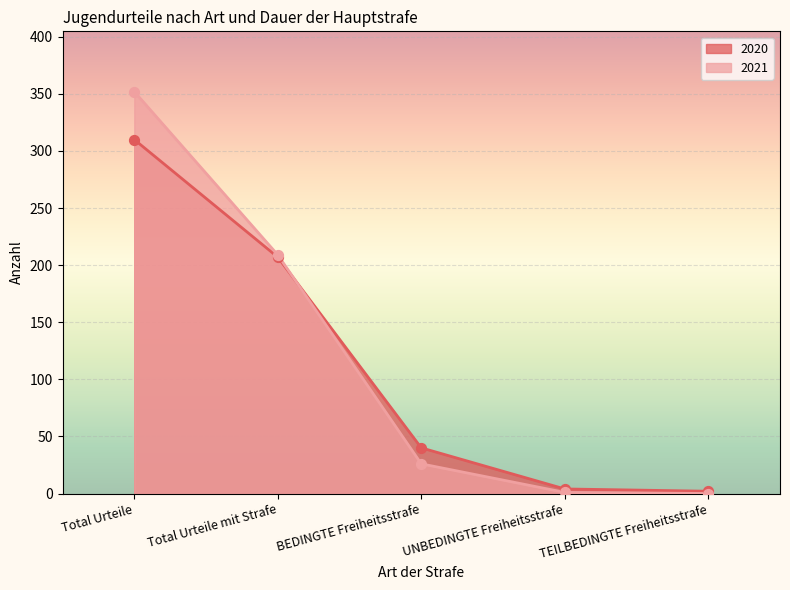

At which category is the sum across all series the highest?

Total Urteile